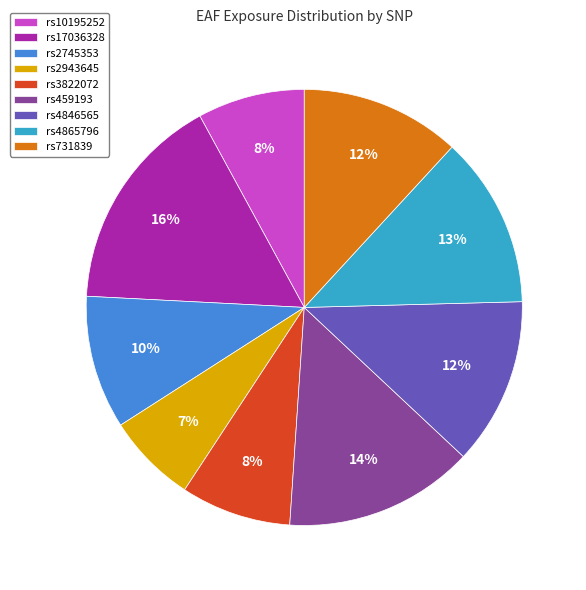

The rs2943645 slice represents 14% of the pie. True or false?

False